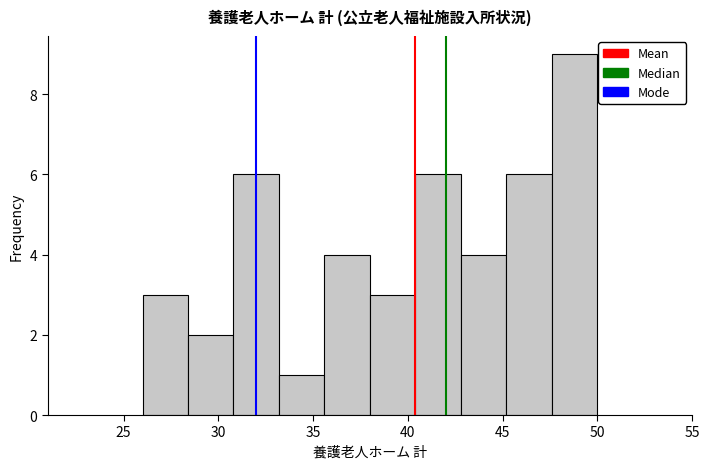

Reading left to right, list every bar in this chart as the range it spans on the x-axis followed by its height. Neither the bar edges nor the heights are printed on the chart, so give them approximately, as read against the axes.

26.0 to 28.4: 3
28.4 to 30.8: 2
30.8 to 33.2: 6
33.2 to 35.6: 1
35.6 to 38.0: 4
38.0 to 40.4: 3
40.4 to 42.8: 6
42.8 to 45.2: 4
45.2 to 47.6: 6
47.6 to 50.0: 9